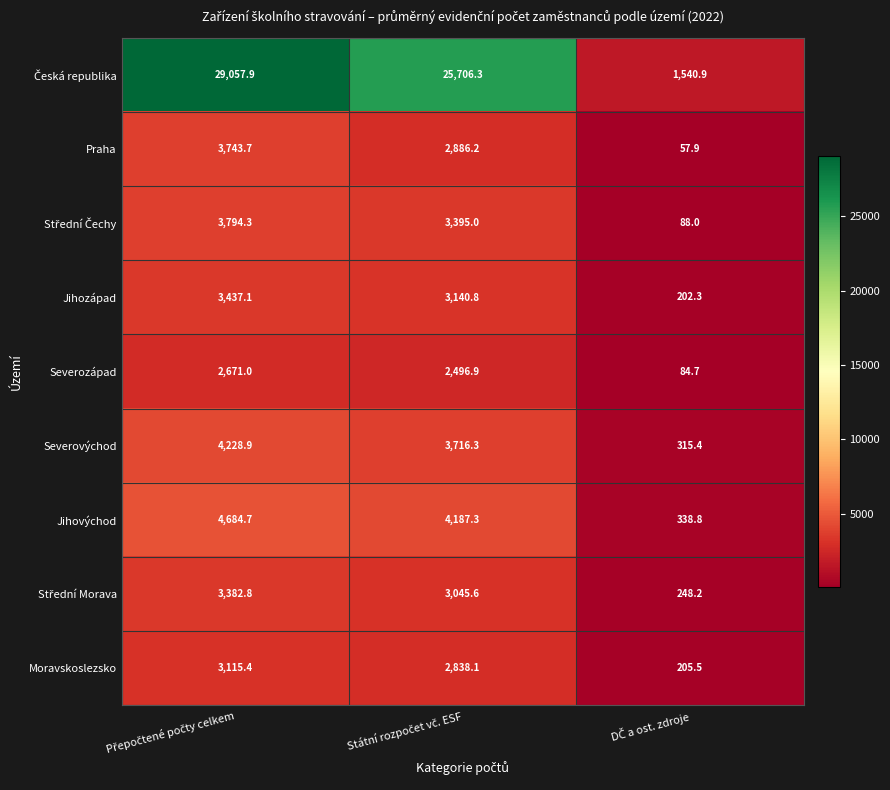

What is the average value of the Moravskoslezsko series?

2053.0